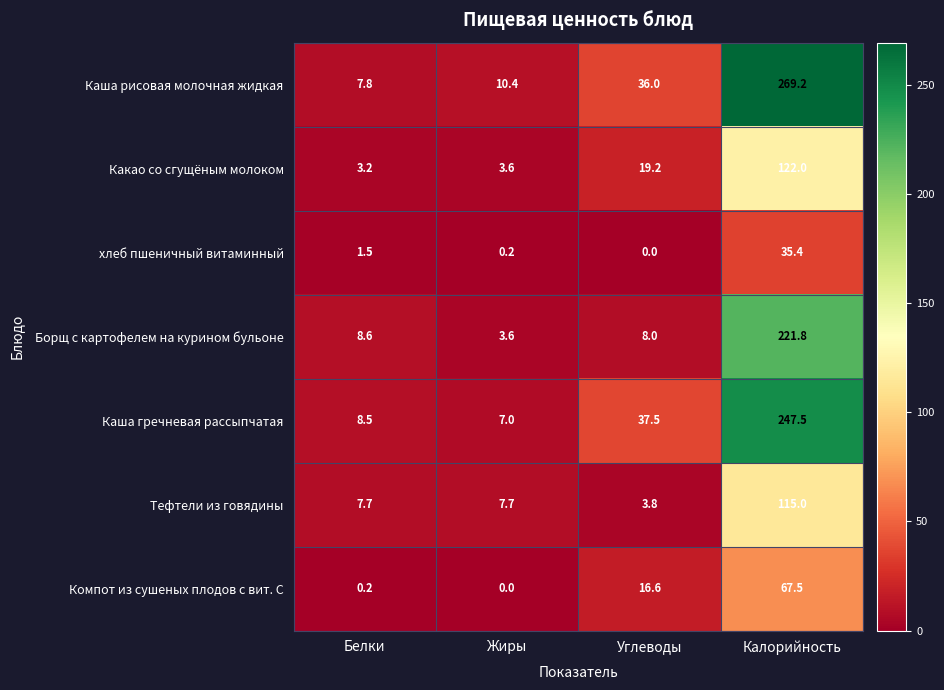

Reading left to right, extract all data points from this chart.

Каша рисовая молочная жидкая: 7.8	10.4	36.0	269.2
Какао со сгущёным молоком: 3.2	3.6	19.2	122.0
хлеб пшеничный витаминный: 1.5	0.2	0.0	35.4
Борщ с картофелем на курином бульоне: 8.6	3.6	8.0	221.8
Каша гречневая рассыпчатая: 8.5	7.0	37.5	247.5
Тефтели из говядины: 7.7	7.7	3.8	115.0
Компот из сушеных плодов с вит. С: 0.2	0.0	16.6	67.5